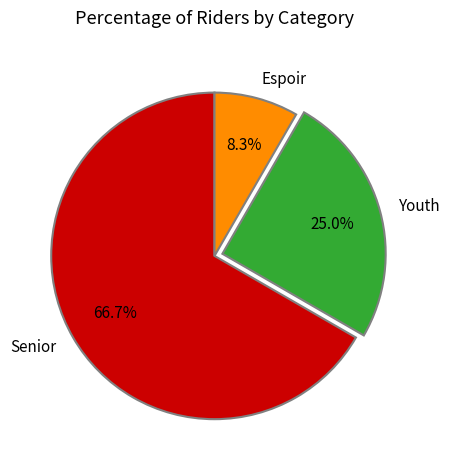

How many slices are in this pie chart?

3